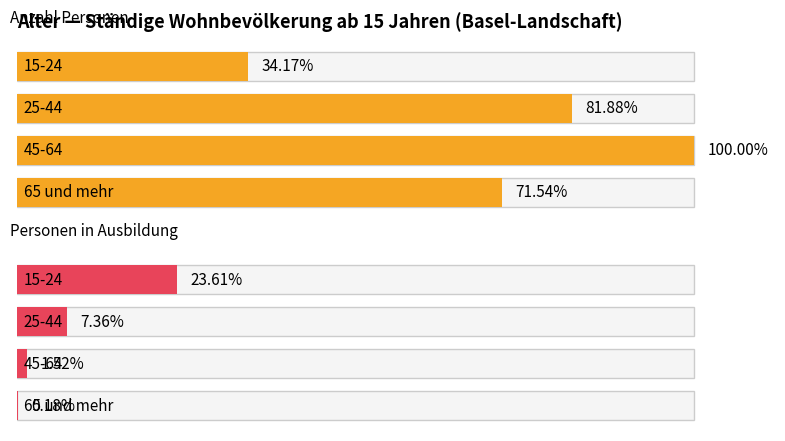

Which series has the largest total across all categories?

Anzahl Personen